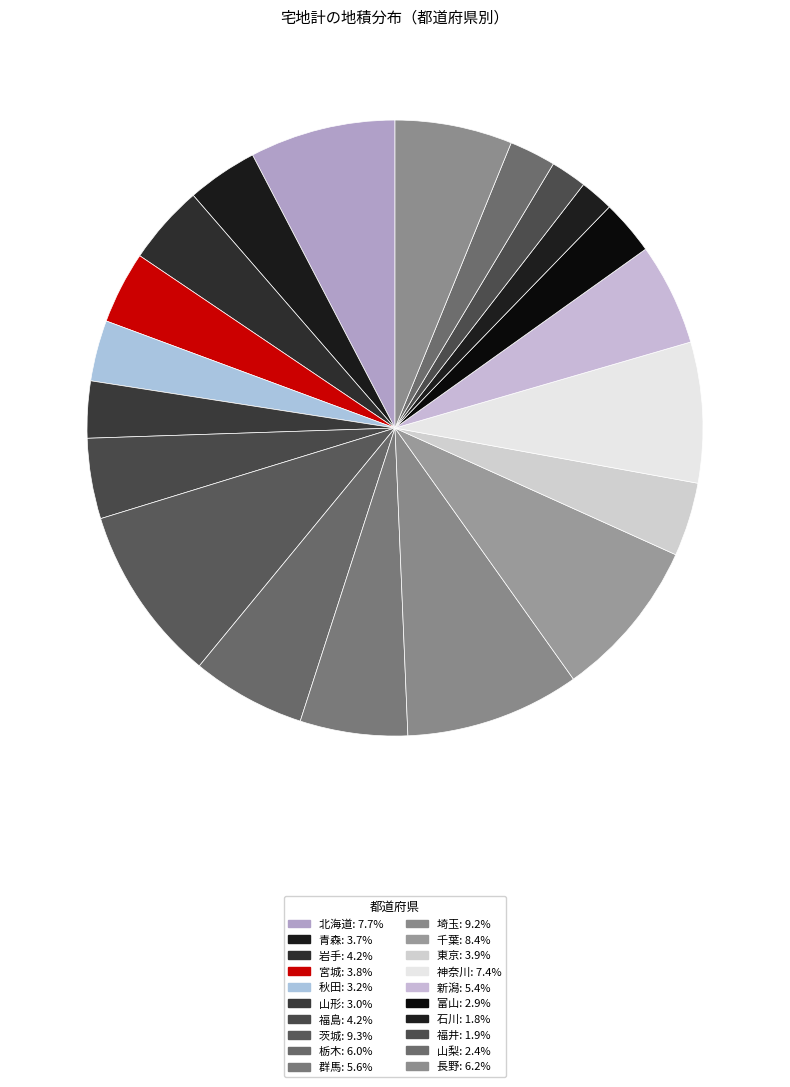

Count the number of slices in the pie.

20